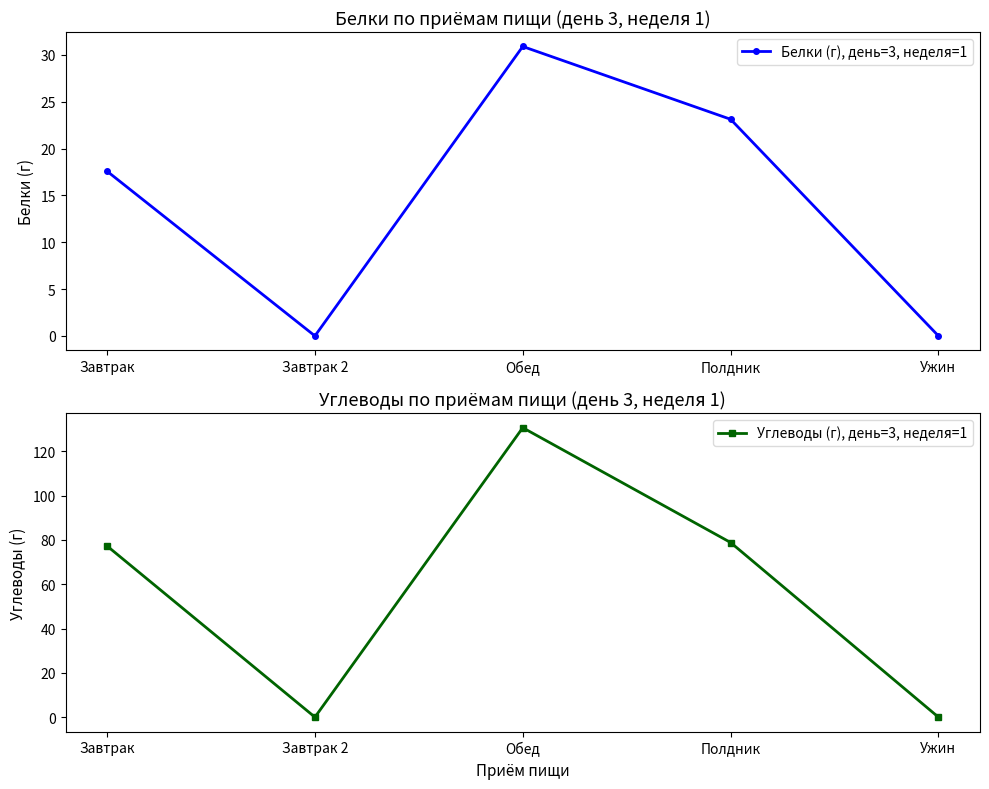

Where does the Углеводы (г), день=3, неделя=1 series first go above 77?

Завтрак